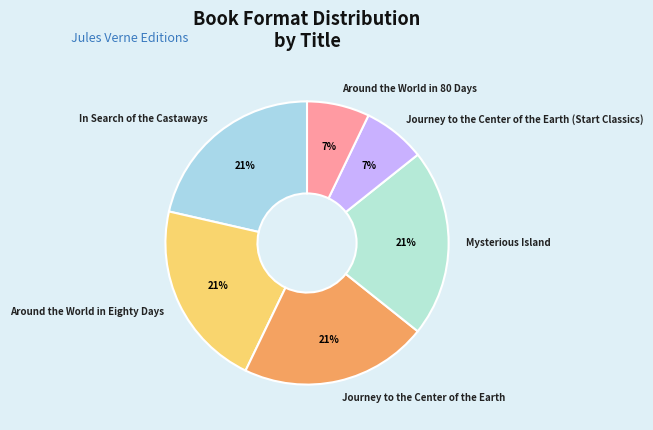

Which has a higher value, Mysterious Island or Around the World in 80 Days?

Mysterious Island